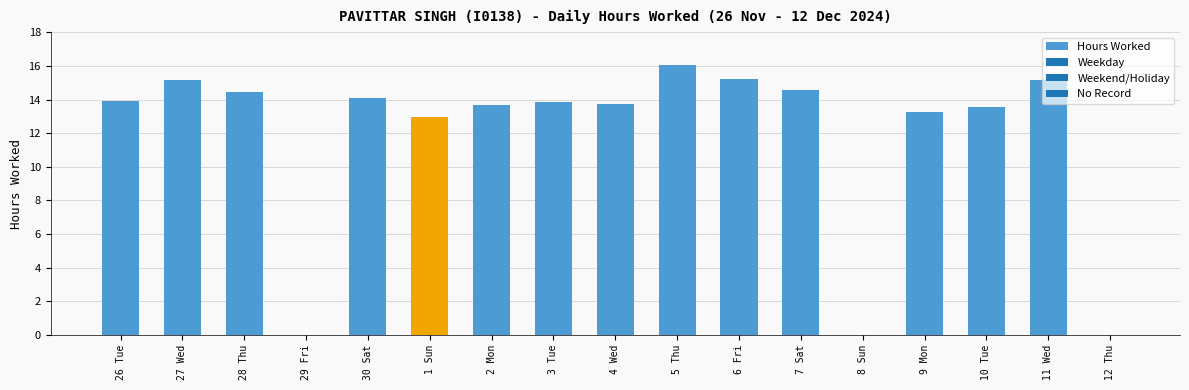

Which label corresponds to the largest value in the chart?

5 Thu